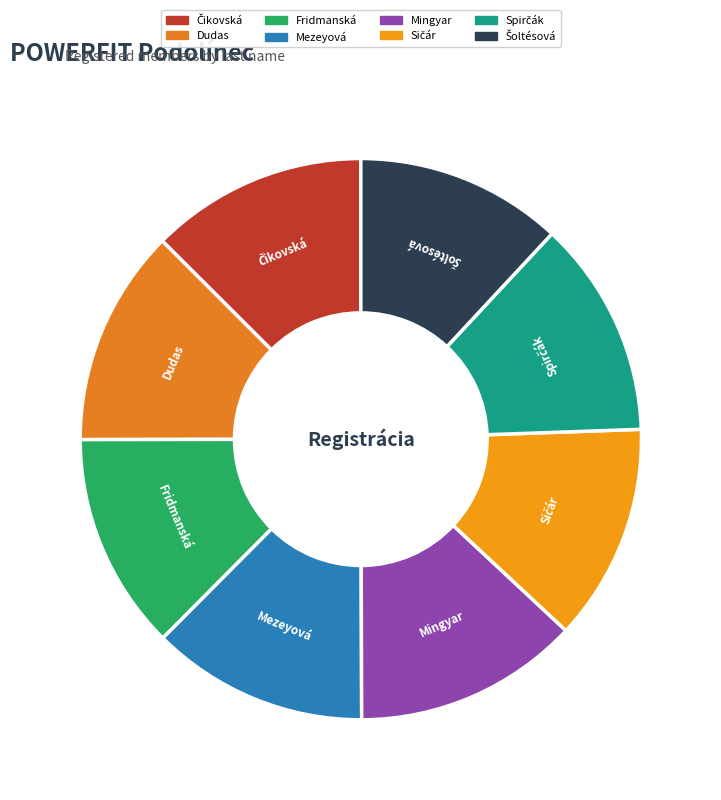

Is it true that Mezeyová is 1% of the pie?

False